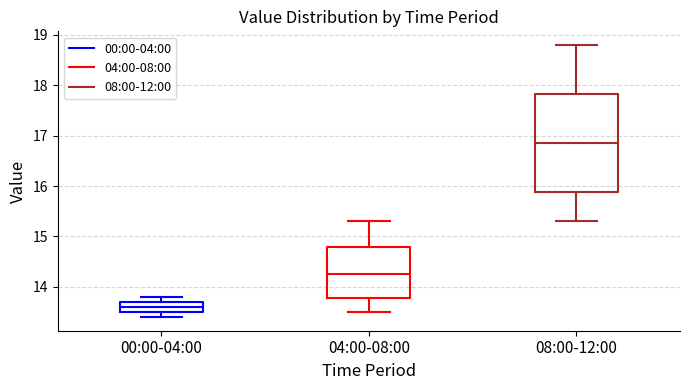

Where is the lower edge of the box for 00:00-04:00 on the y-axis? The values are not printed on the chart, so give them approximately, as read against the axis.

13.5